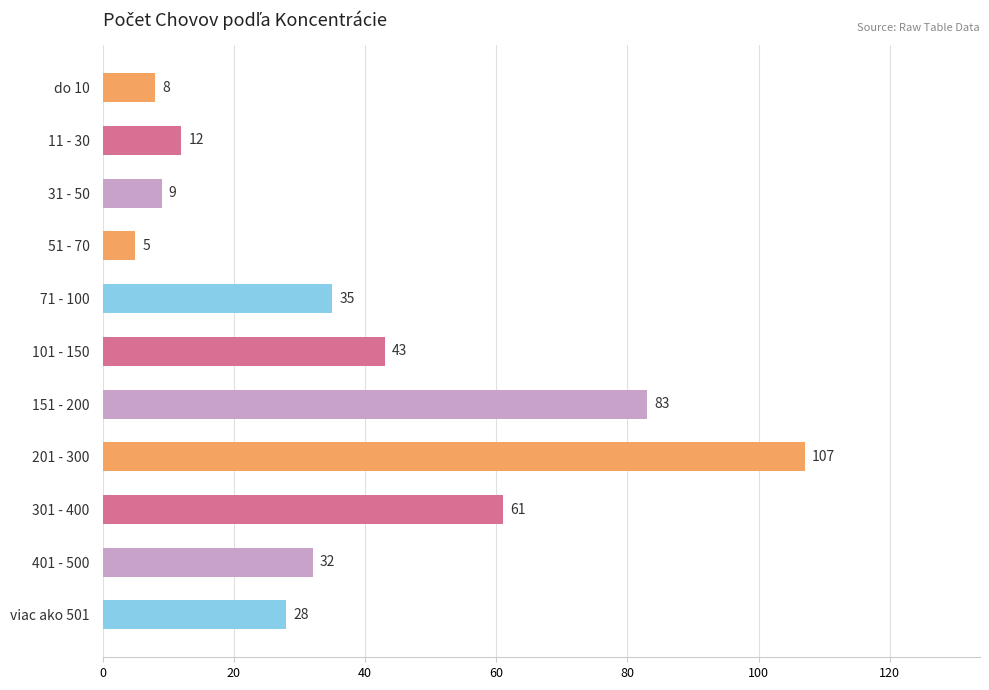

What is the change in value from 201 - 300 to 301 - 400?

-46